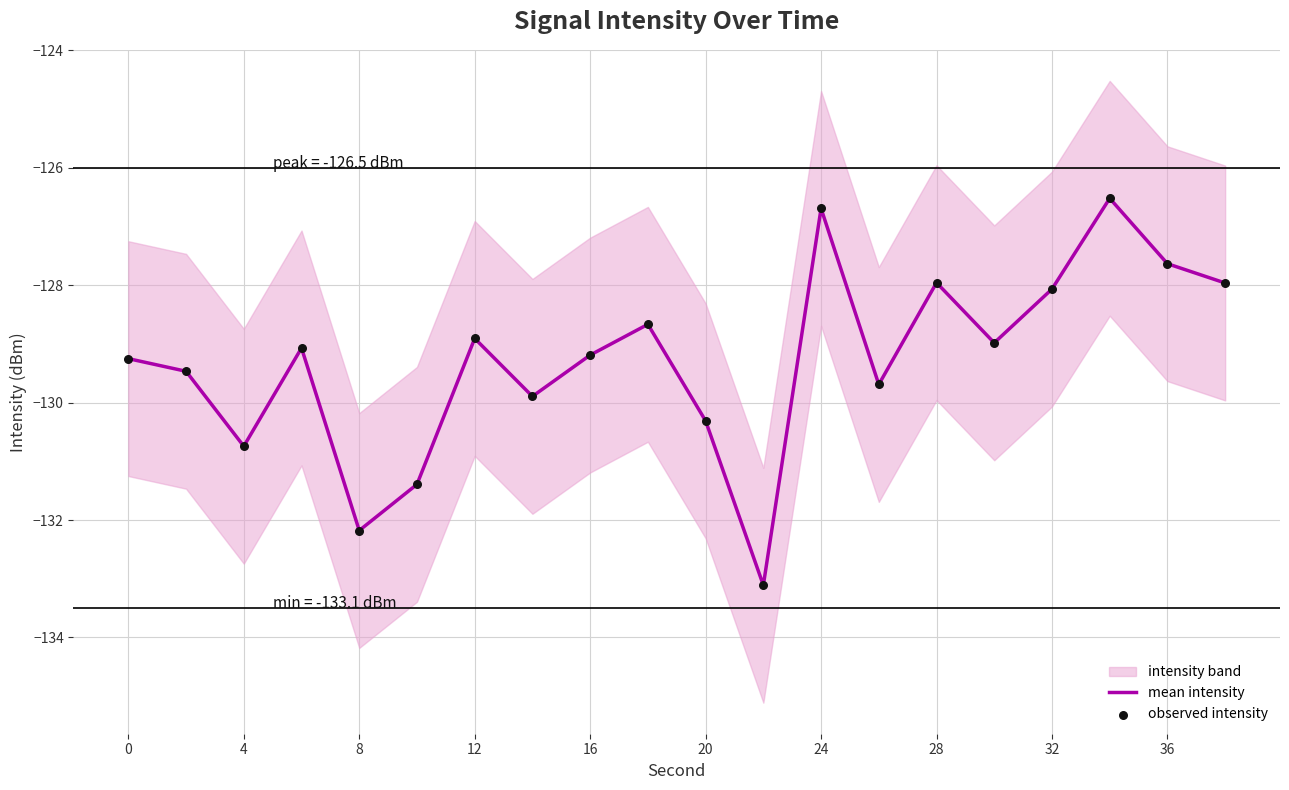

What is the lowest value of the mean intensity series?

-133.1